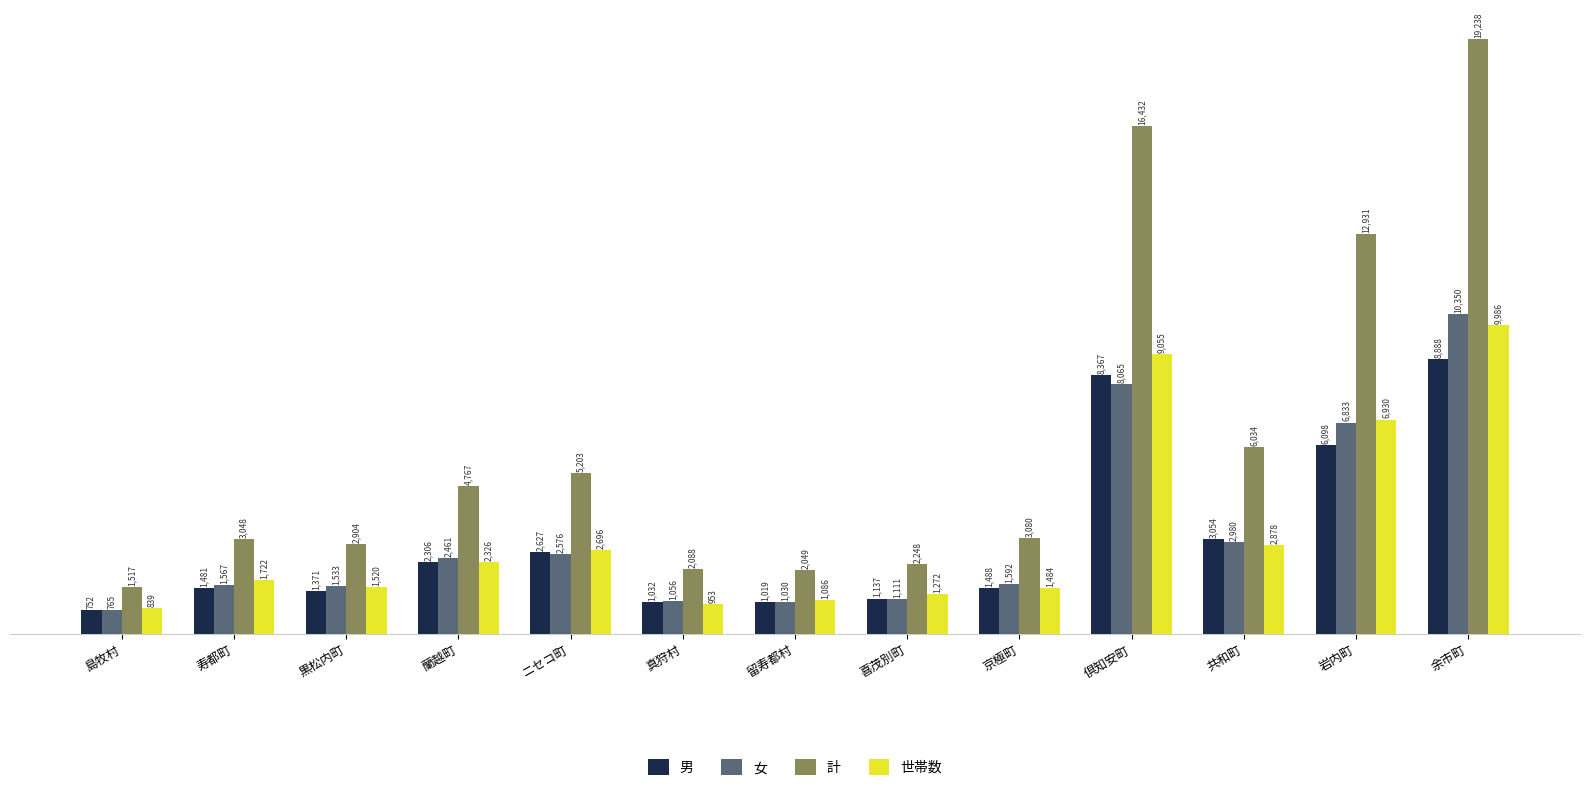

Rank the series at 留寿都村 from lowest to highest value.

男, 女, 世帯数, 計